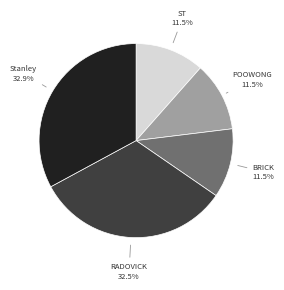

How many slices are in this pie chart?

5